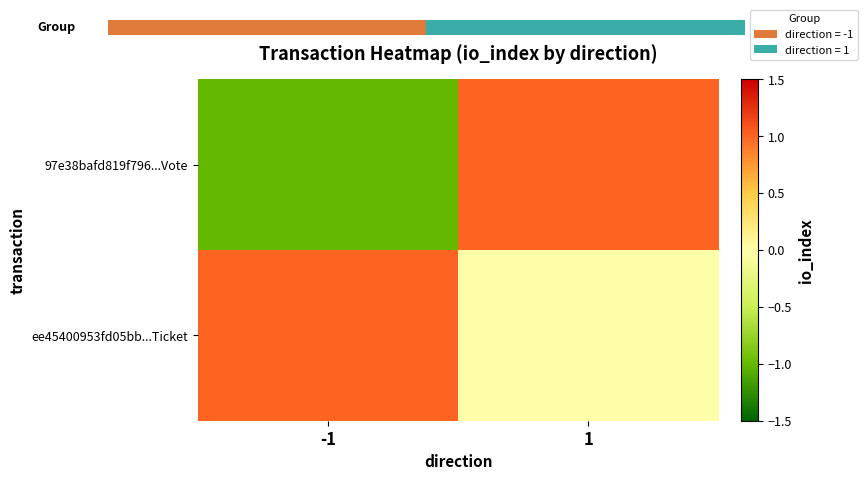

What is the maximum value shown in the chart?

1